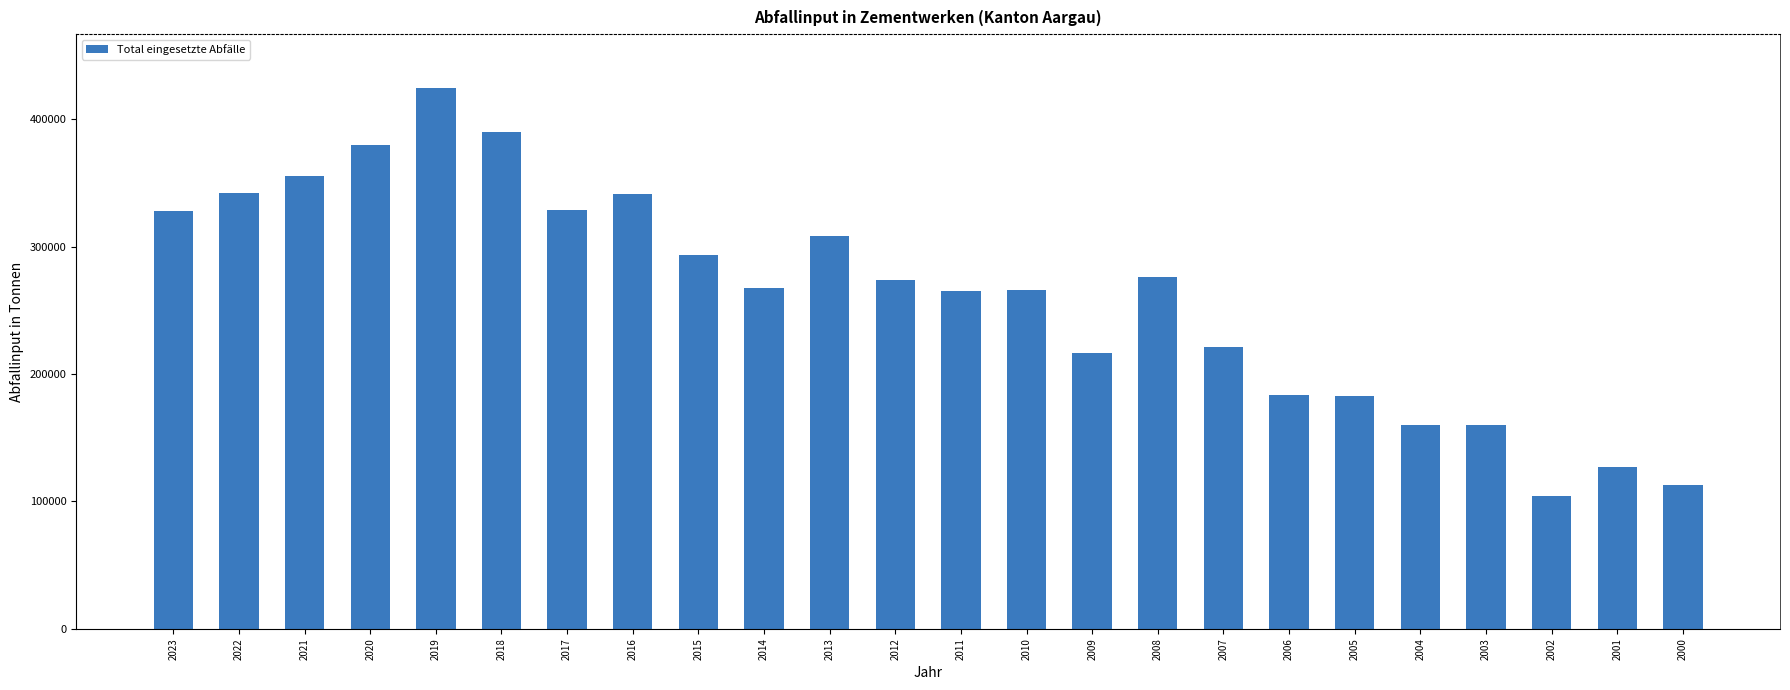

What is the smallest value displayed?

103890